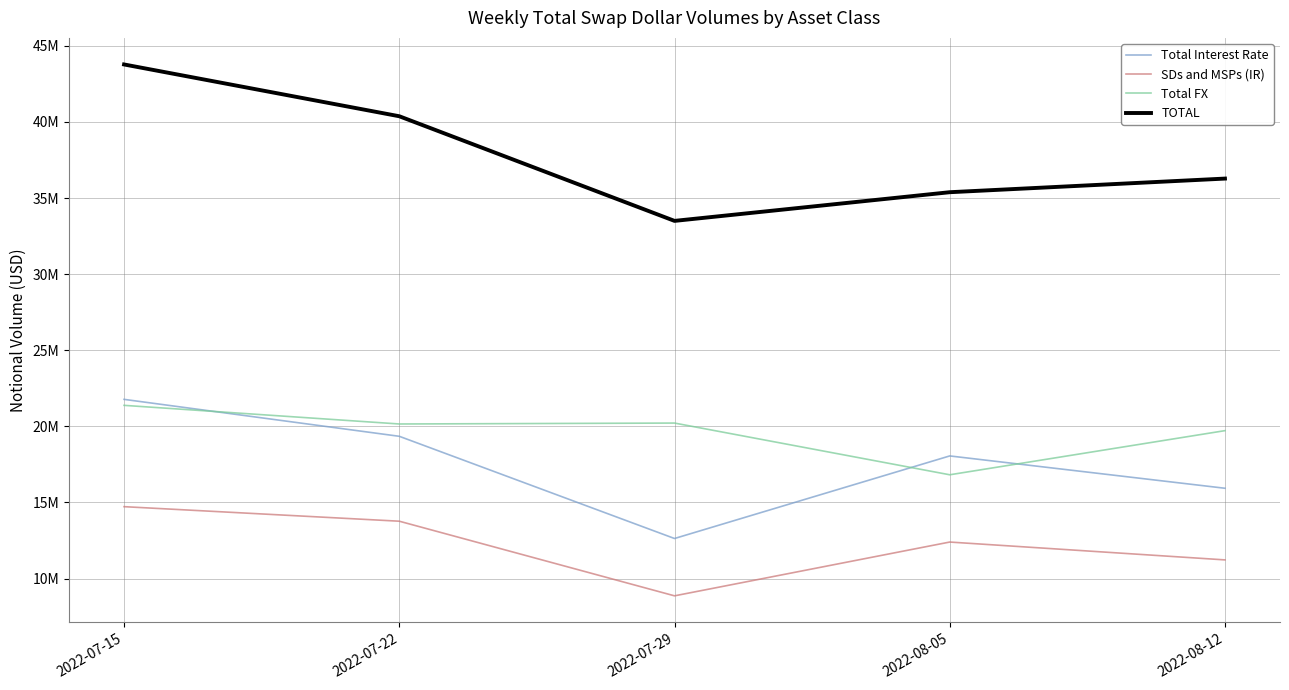

What is the total value across all series at 2022-07-15?

101654731